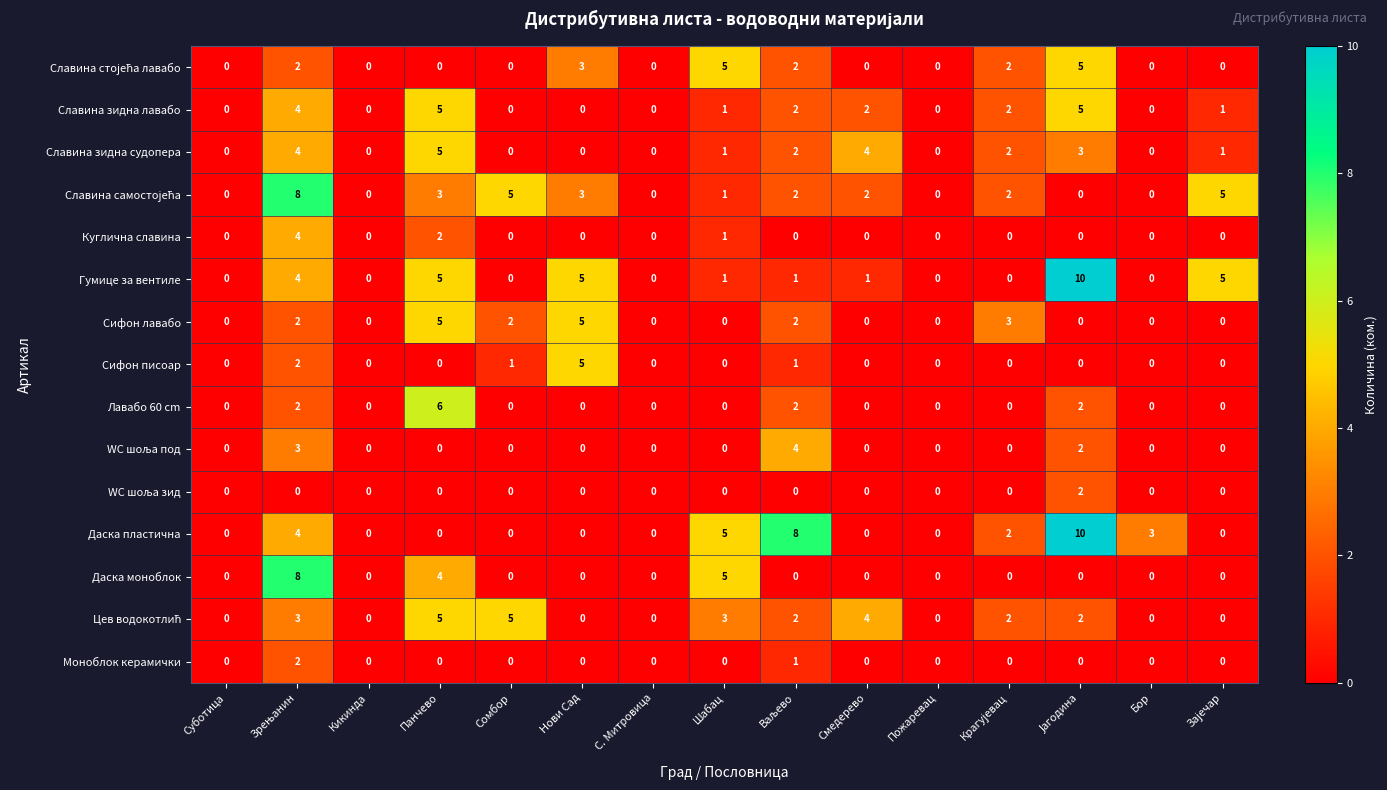

How many Куглична славина values are between 0 and 1?

13